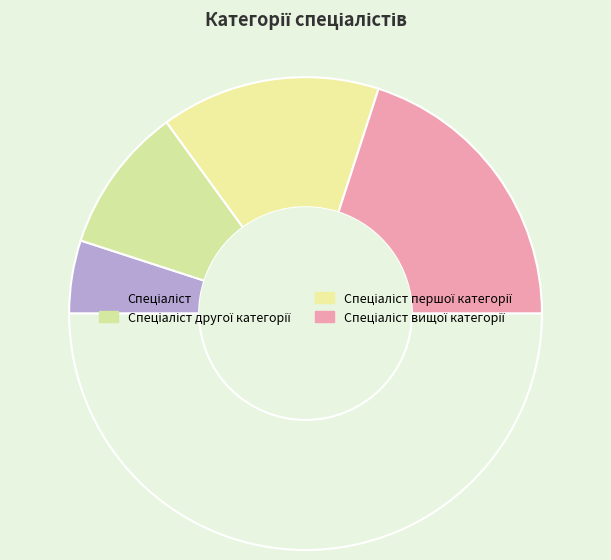

How many segments does this pie chart have?

5